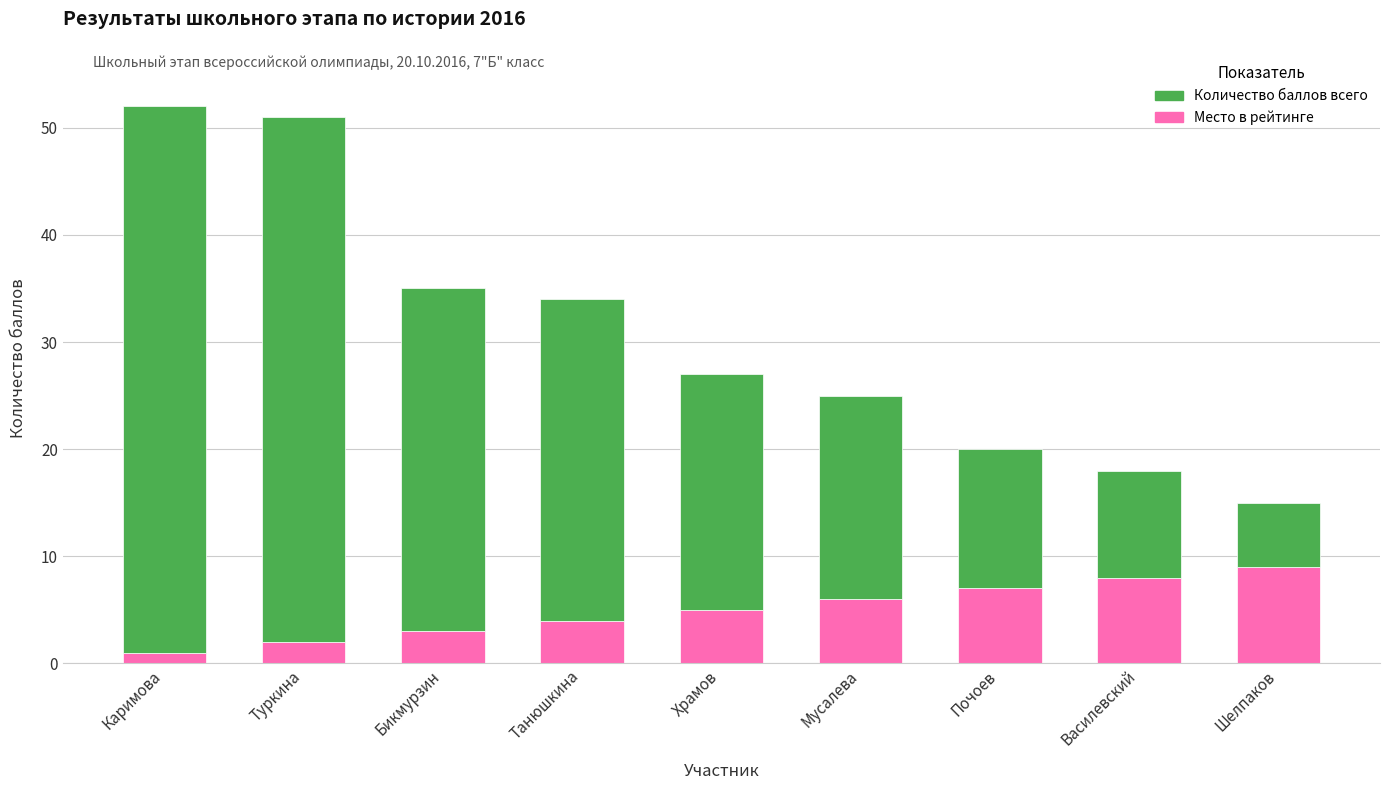

What is the average value of the Место в рейтинге series?

5